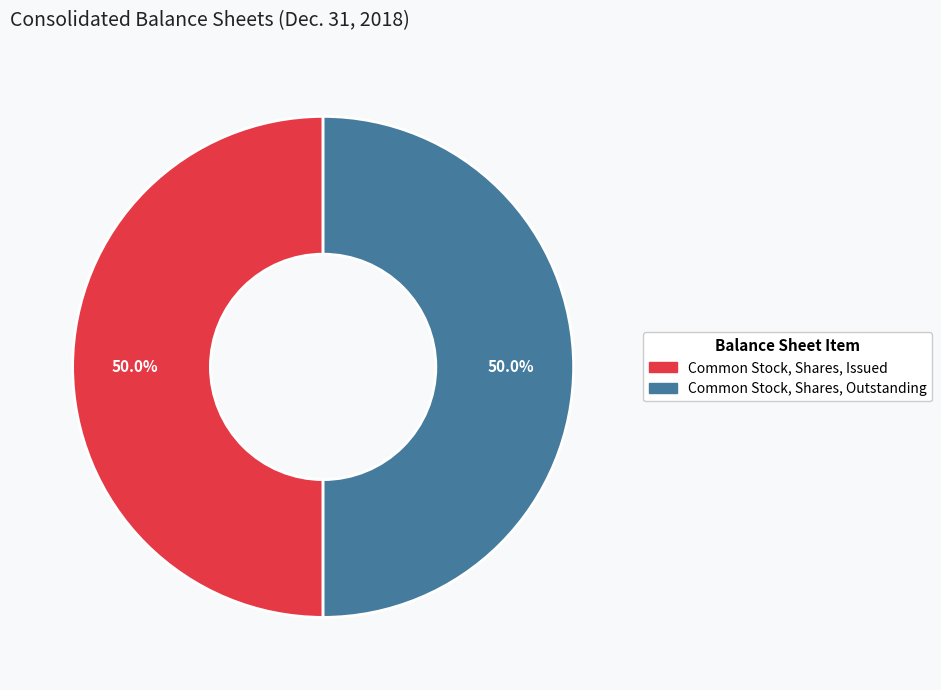

To the nearest percent, what is the average slice percentage?

50%